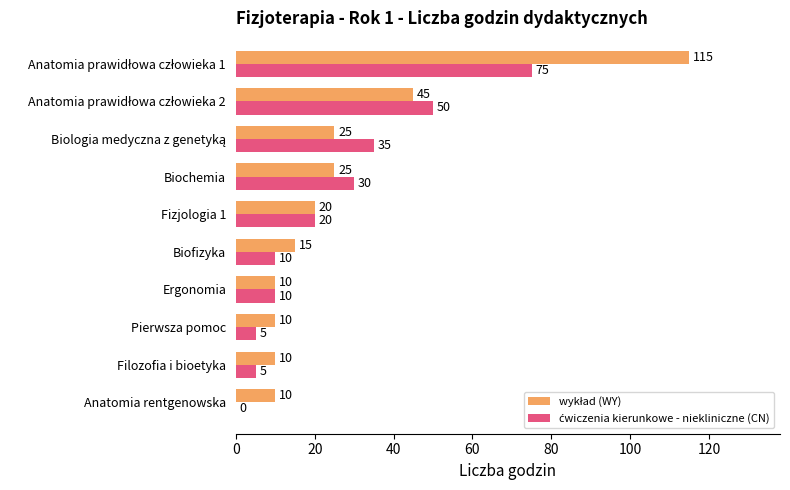

What is the total value across all series at Fizjologia 1?

40